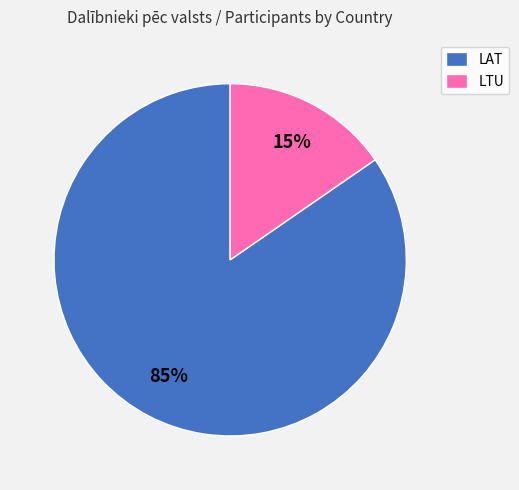

True or false: LAT accounts for 76% of the total.

False